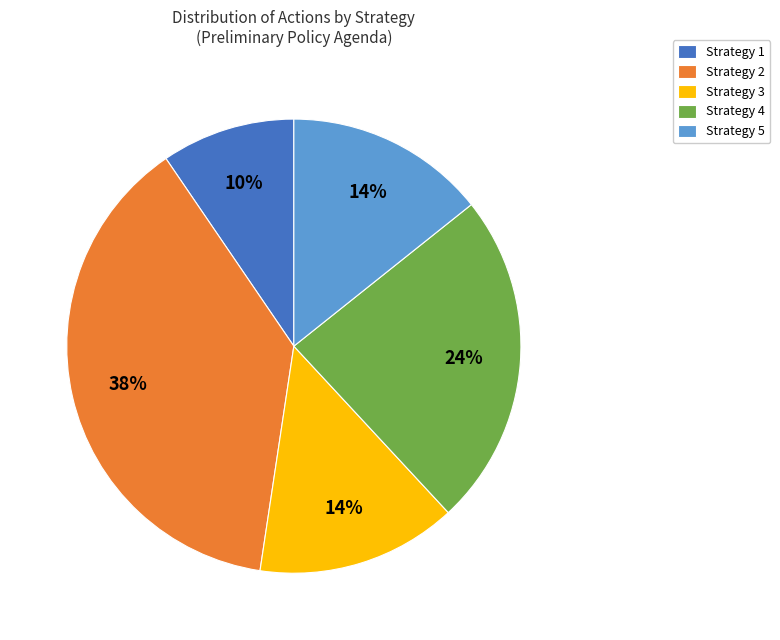

Is there any slice that represents more than half of the pie?

No